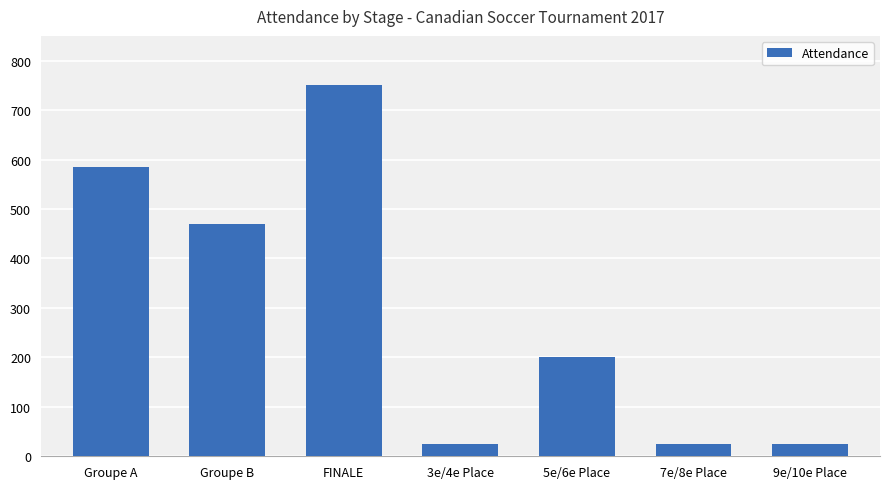

How many data points are less than 200?

3